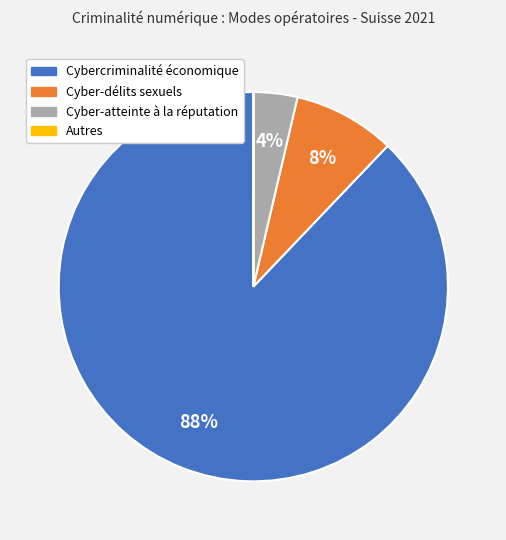

Which has a higher value, Cyber-atteinte à la réputation or Cyber-délits sexuels?

Cyber-délits sexuels